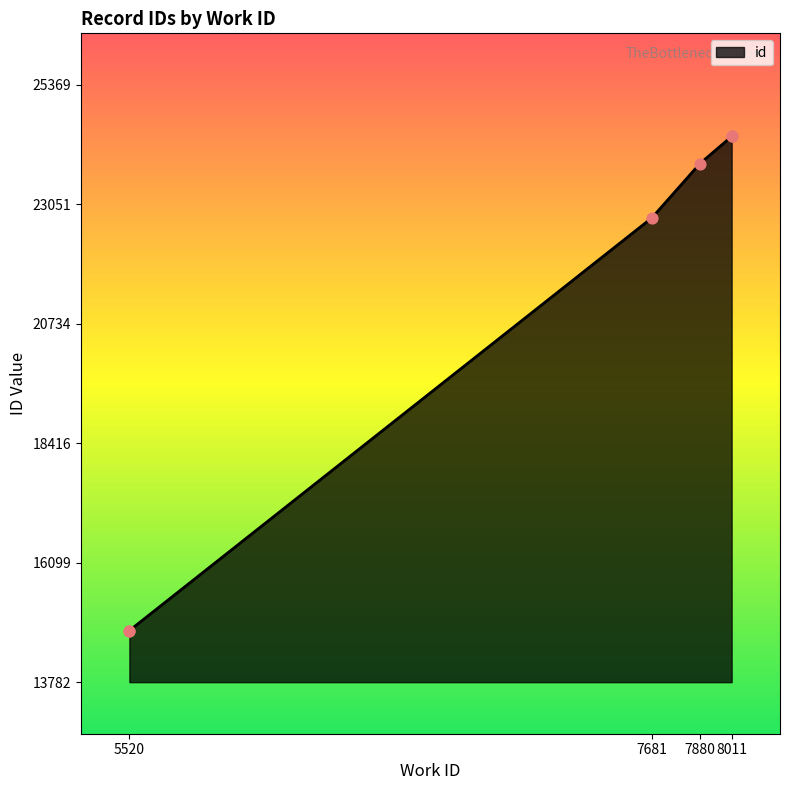

What is the ratio of the value at 7880 to the value at 8011?

1.0